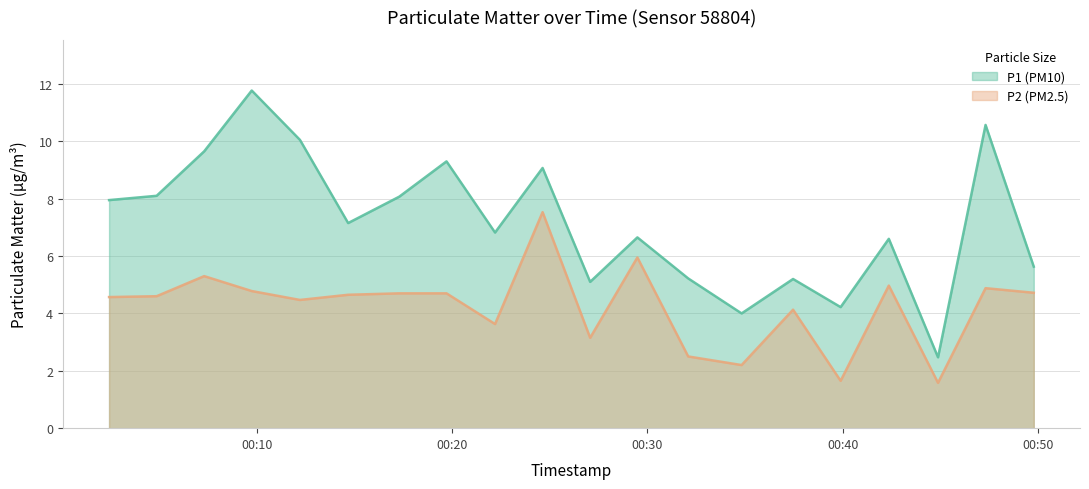

True or false: P2 has more than 1 points higher than both neighbors.

True